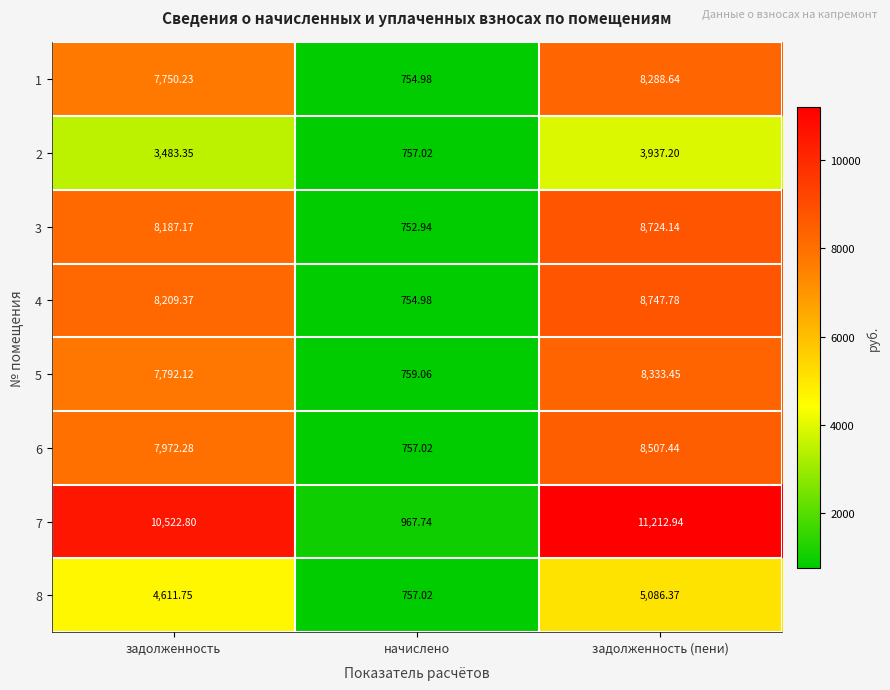

At which category does the chart reach its minimum across all series?

начислено